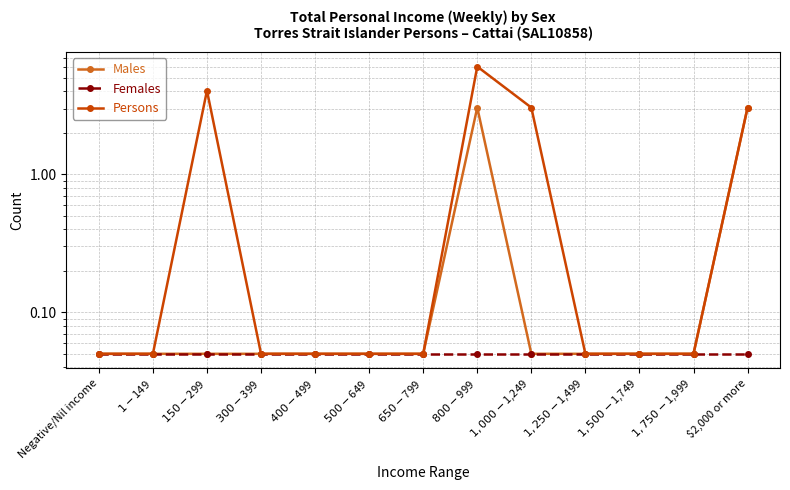

Which category has the lowest value across all series?

Negative/Nil income